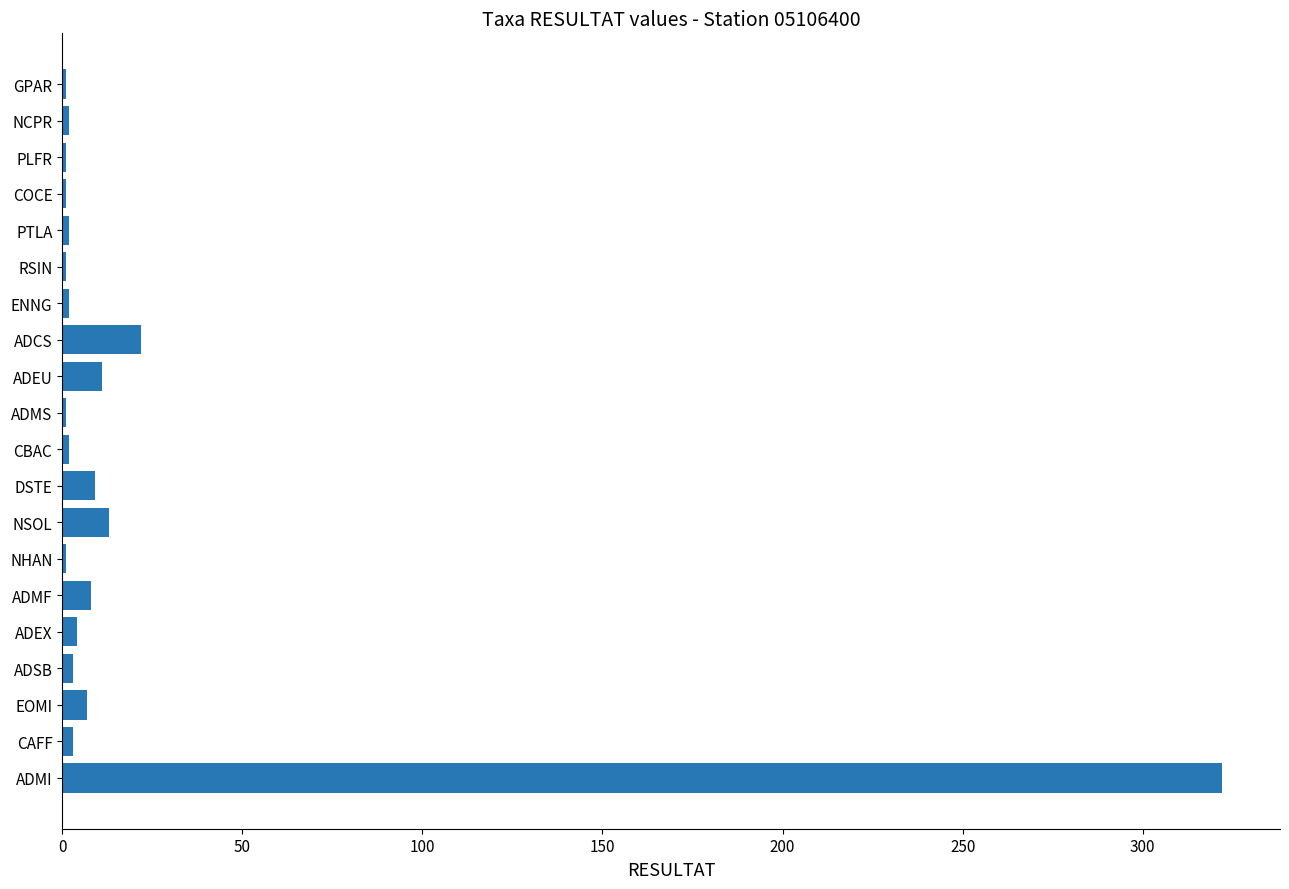

What is the average value?

21